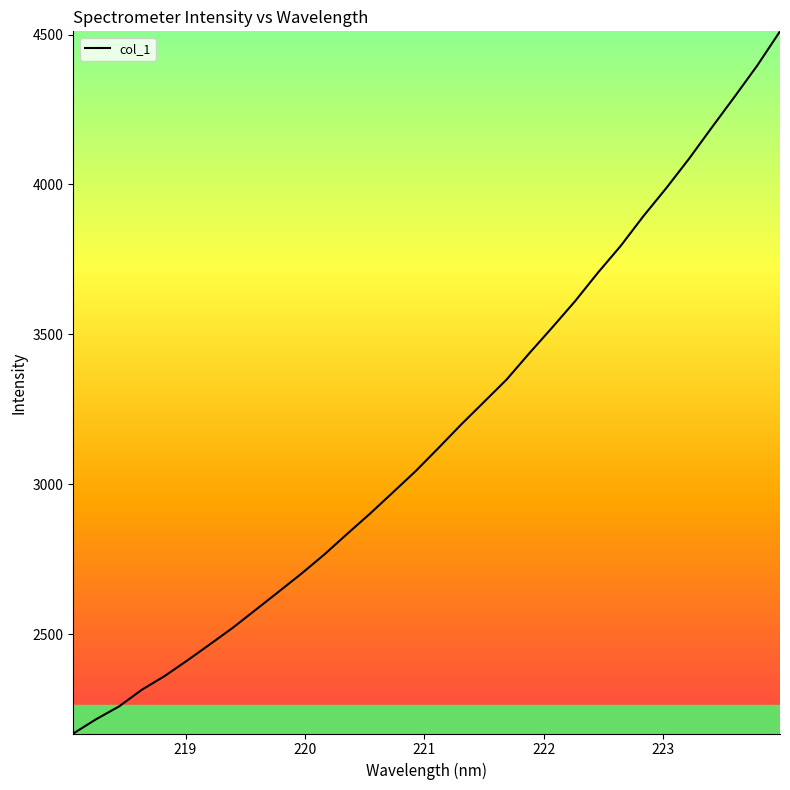

What is the minimum value shown in the chart?

2168.6